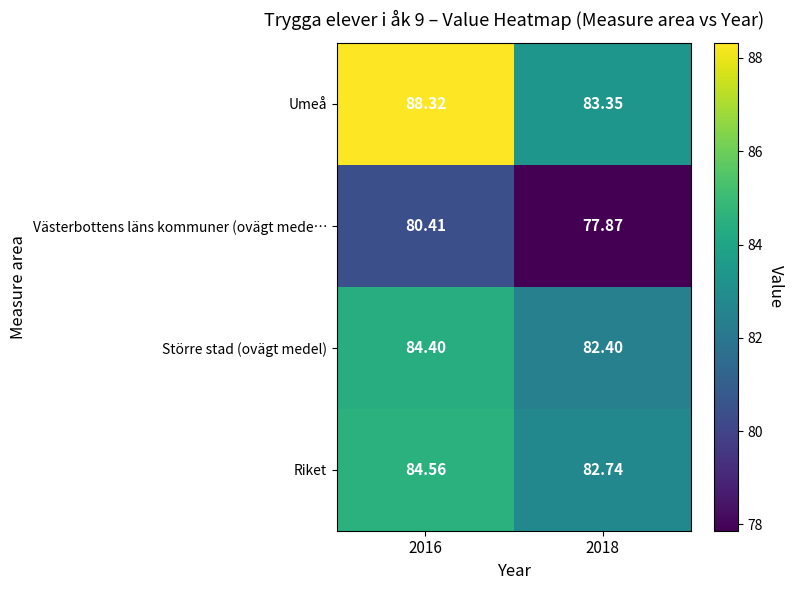

Is the value of Umeå at 2018 greater than the value of Riket at 2018?

Yes